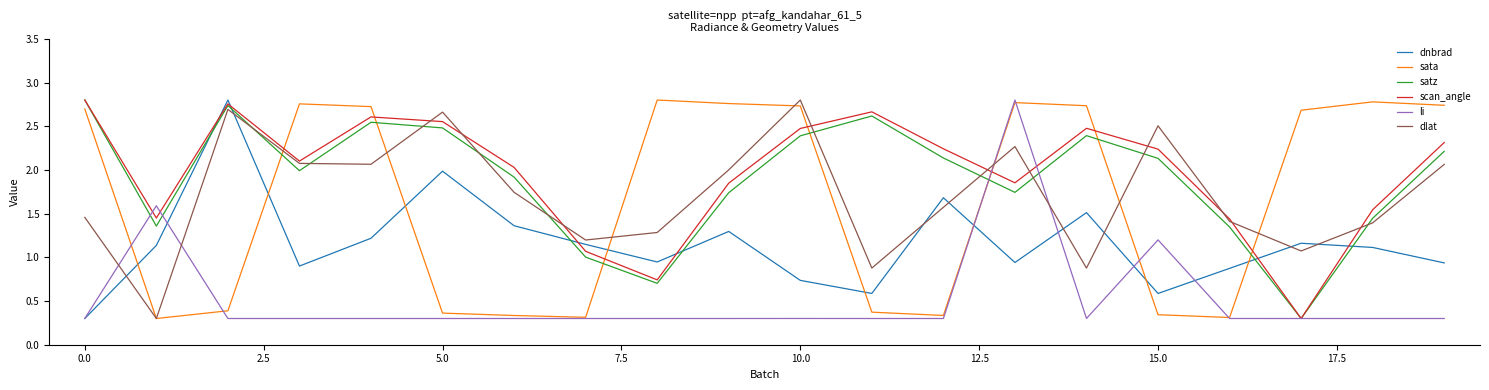

After their last crossing, which series has the higher values: satz or sata?

sata